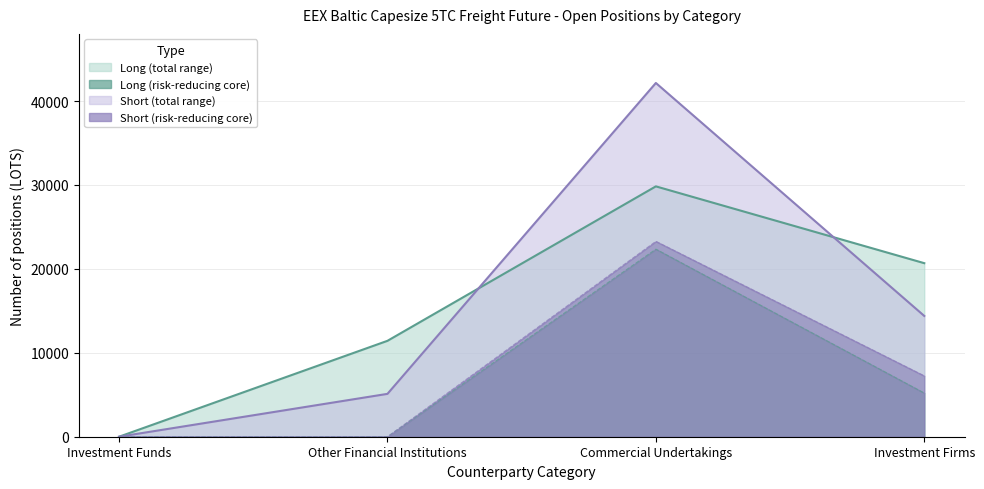

Where is Short_lower nearest to the value 11640?

Investment Firms